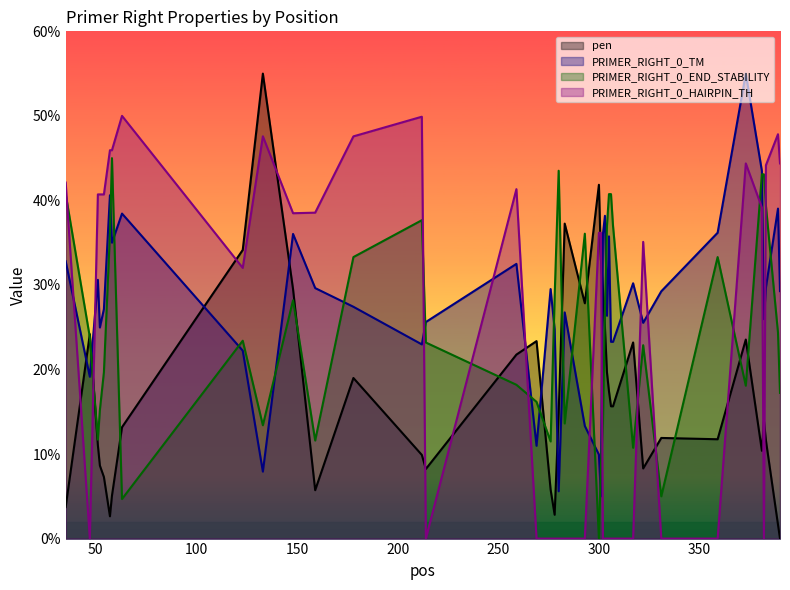

Reading right to left, list all the values displayed in this chart.

pen: 390=0.0	389=1.7	383=11.6	382=14.0	381=10.4	373=23.5	359=11.7	331=11.9	322=8.3	317=23.2	307=15.6	306=15.6	305=17.4	304=19.7	303=24.9	302=29.5	301=33.1	300=41.9	293=27.8	283=37.3	280=14.8	278=2.8	276=5.8	269=23.4	259=21.8	214=8.2	212=9.9	178=19.0	159=5.7	148=29.5	133=55.0	123=34.1	63=13.2	58=5.1	57=2.6	54=7.3	52=8.6	51=11.1	47=24.2	35=3.7
PRIMER_RIGHT_0_TM: 390=29.3	389=39.0	383=29.7	382=25.9	381=43.5	373=55.0	359=36.2	331=29.3	322=25.5	317=30.2	307=23.3	306=23.3	305=35.7	304=26.4	303=38.2	302=36.0	301=5.0	300=9.9	293=13.3	283=26.8	280=5.6	278=24.8	276=29.5	269=11.0	259=32.5	214=25.6	212=23.0	178=27.4	159=29.6	148=36.0	133=7.9	123=22.2	63=38.4	58=35.0	57=40.6	54=27.1	52=25.0	51=30.6	47=19.1	35=32.8
PRIMER_RIGHT_0_END_STABILITY: 390=17.2	389=24.4	383=39.4	382=43.1	381=43.1	373=18.1	359=33.3	331=5.0	322=22.9	317=10.7	307=37.0	306=40.7	305=40.7	304=37.0	303=27.0	302=13.6	301=8.6	300=0.0	293=36.1	283=13.6	280=43.5	278=28.6	276=11.5	269=16.2	259=18.2	214=23.2	212=37.7	178=33.3	159=11.6	148=28.2	133=13.4	123=23.4	63=4.7	58=45.0	57=36.1	54=19.7	52=15.2	51=11.7	47=23.8	35=40.7
PRIMER_RIGHT_0_HAIRPIN_TH: 390=44.4	389=47.8	383=44.2	382=0.0	381=39.2	373=44.4	359=0.0	331=0.0	322=35.1	317=0.0	307=0.0	306=0.0	305=0.0	304=0.0	303=0.0	302=0.0	301=36.2	300=36.2	293=0.0	283=0.0	280=0.0	278=0.0	276=0.0	269=0.0	259=41.3	214=0.0	212=49.9	178=47.6	159=38.6	148=38.5	133=47.6	123=32.0	63=50.0	58=45.9	57=45.9	54=40.7	52=40.7	51=40.7	47=0.0	35=42.1